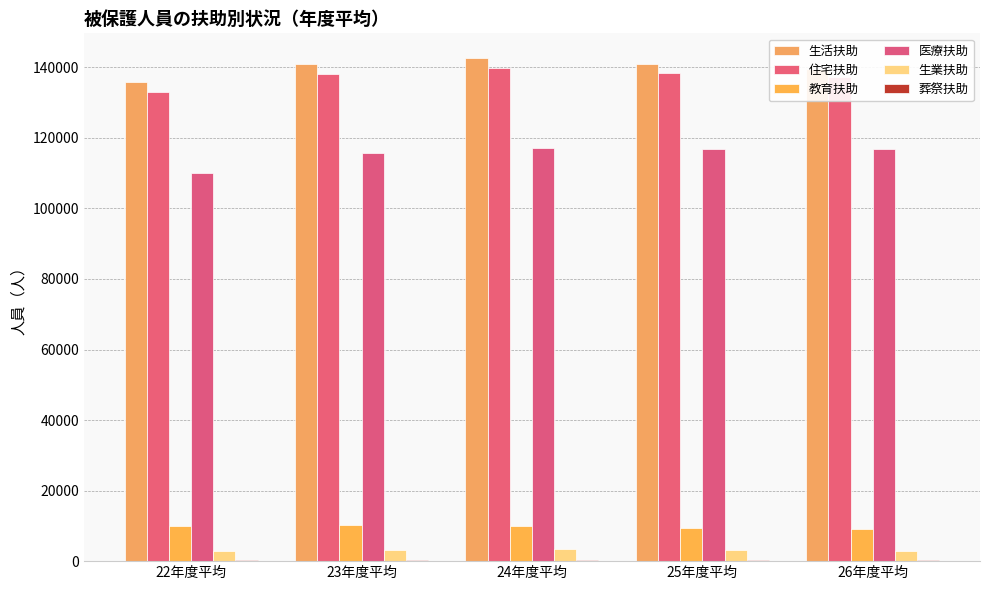

Reading left to right, transcribe all the data shown in this chart.

生活扶助: 135937	141001	142519	141066	139653
住宅扶助: 133001	138203	139745	138466	137297
教育扶助: 10086	10333	10094	9322	8986
医療扶助: 110027	115761	117009	116836	116717
生業扶助: 3014	3233	3313	3115	2963
葬祭扶助: 367	351	331	324	332